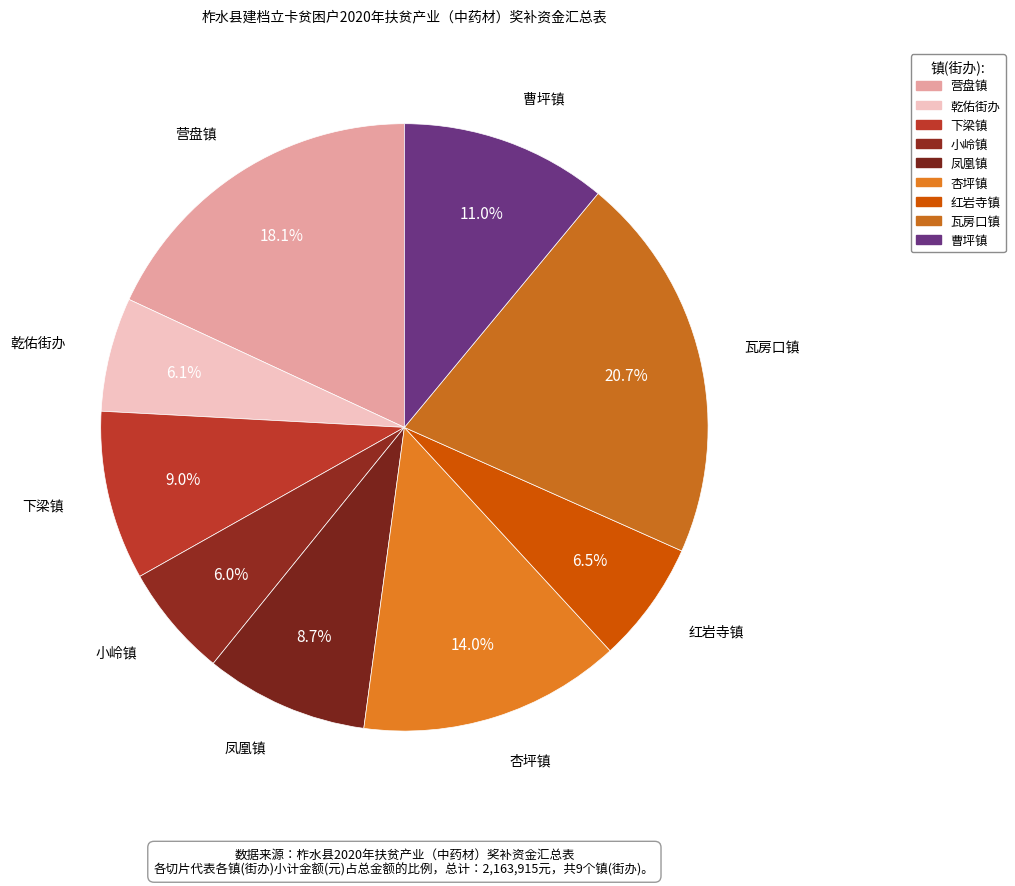

Is 红岩寺镇 the majority of the pie?

No